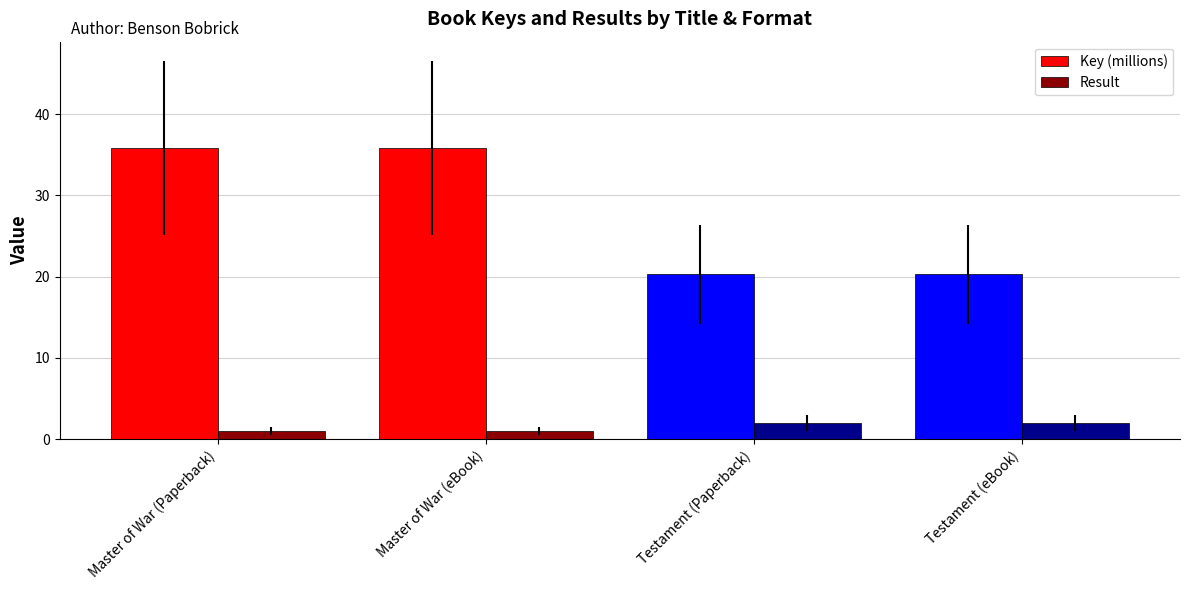

The Key (millions) series shows 20.3 at Testament (Paperback). True or false?

True